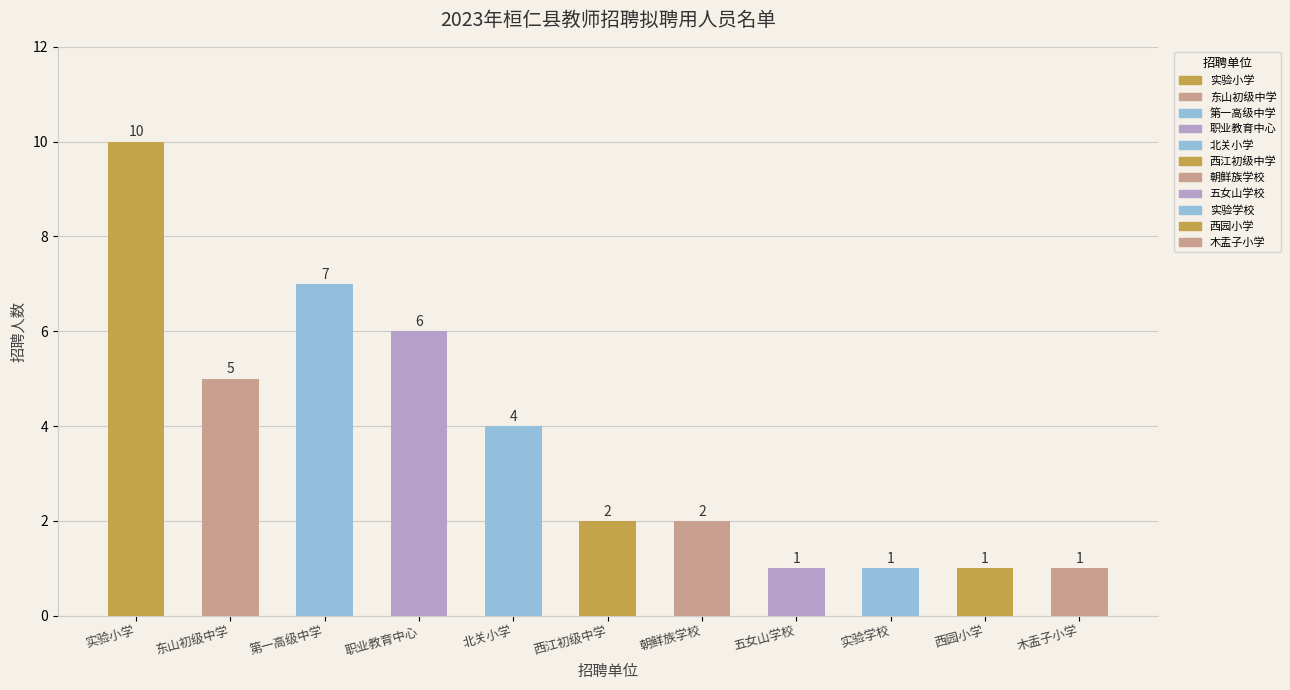

How many data points does each series have?

11